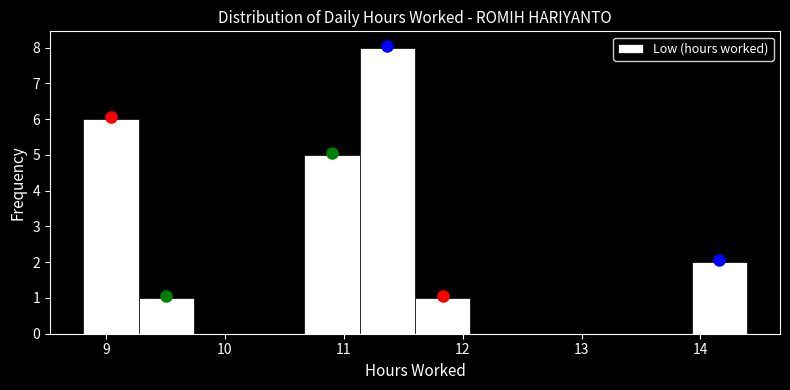

How tall is the bar that spans 9.3 to 9.7 on the x-axis? Neither the bar edges nor the heights are printed on the chart, so give them approximately, as read against the axes.

1